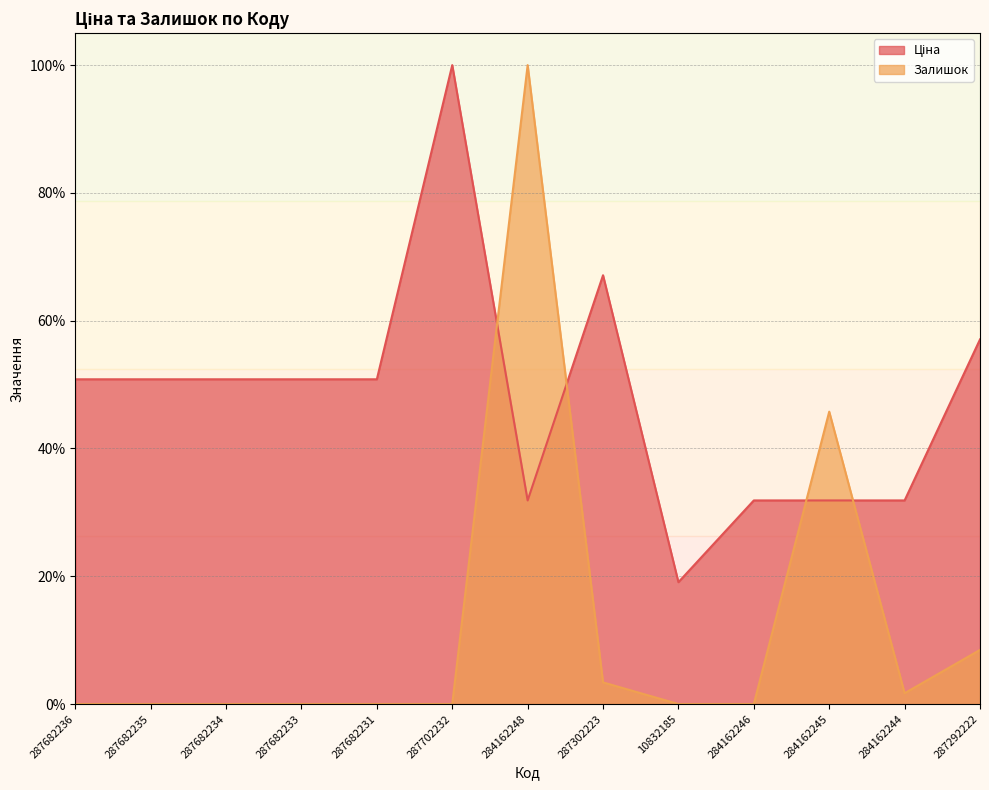

Between which two adjacent categories do Залишок and Ціна first intersect?

287702232 and 284162248